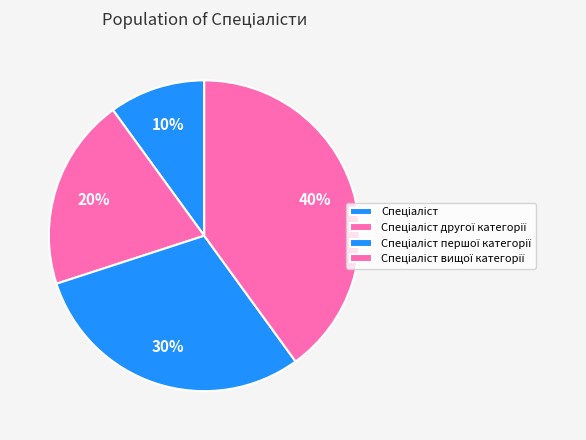

What percentage is NOT represented by Спеціаліст першої категорії?

70.0%